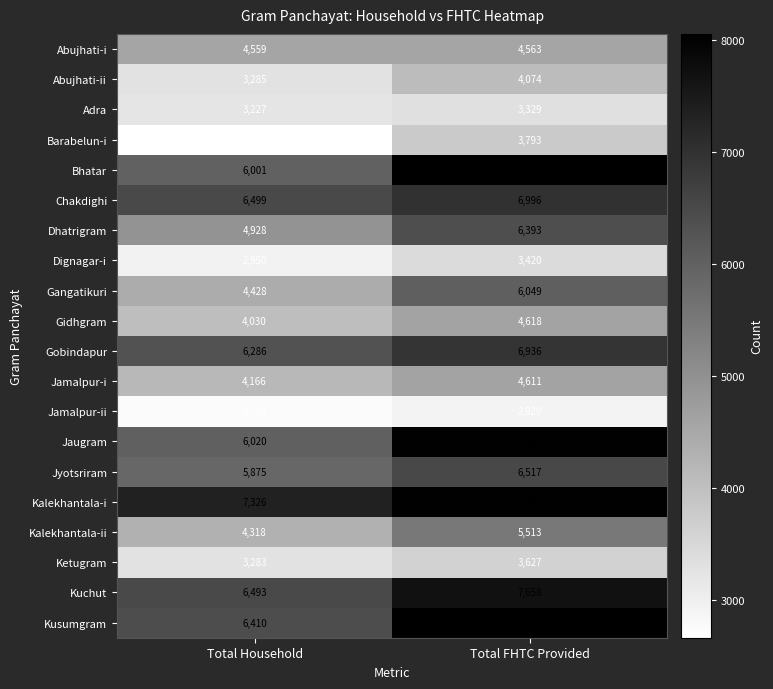

What is the difference between the highest and lowest values at Total Household?

4666